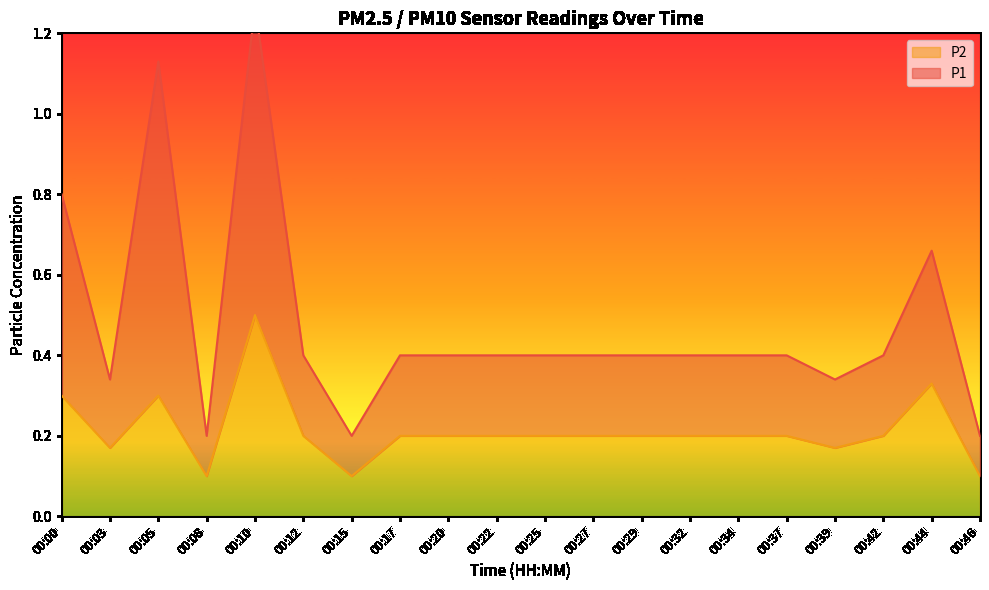

The P1 series shows 0.4 at 00:22. True or false?

True